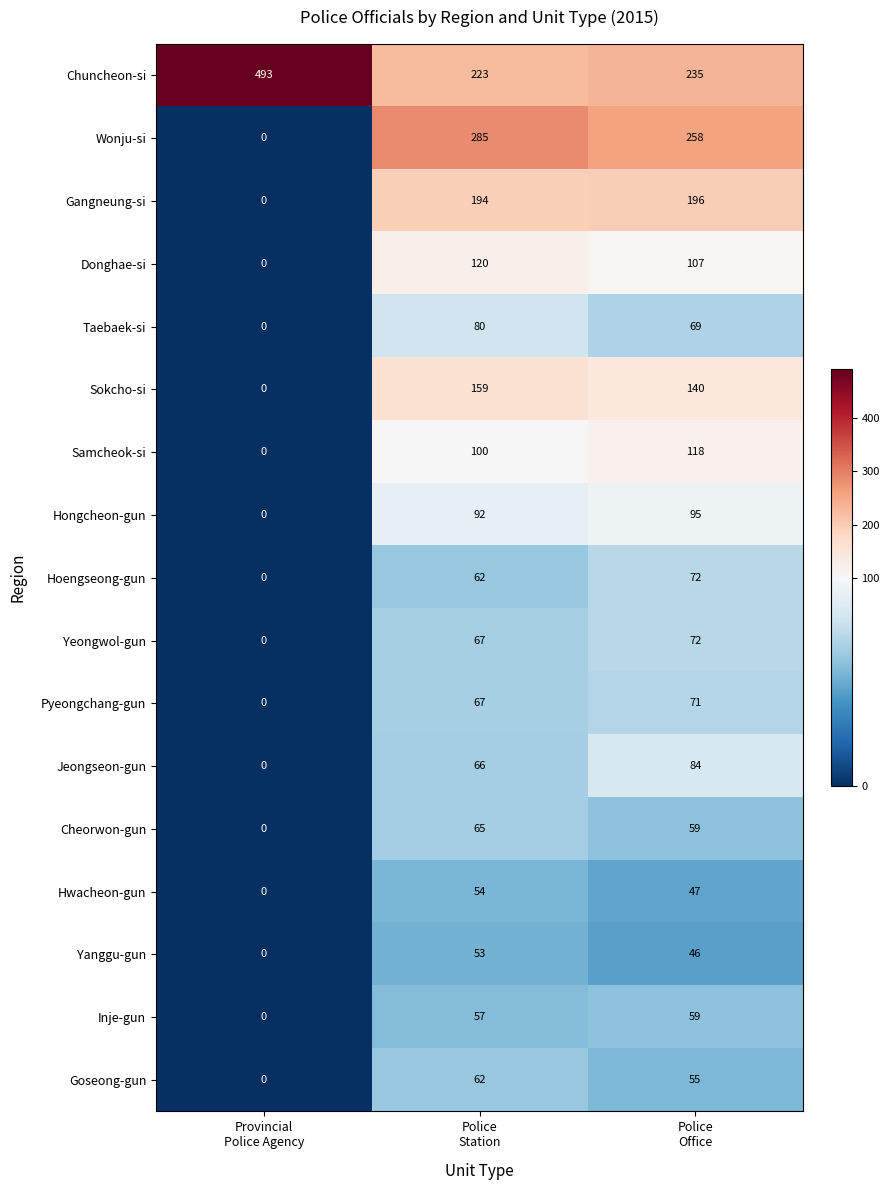

Count the Hwacheon-gun values in the range 0 to 54.

3